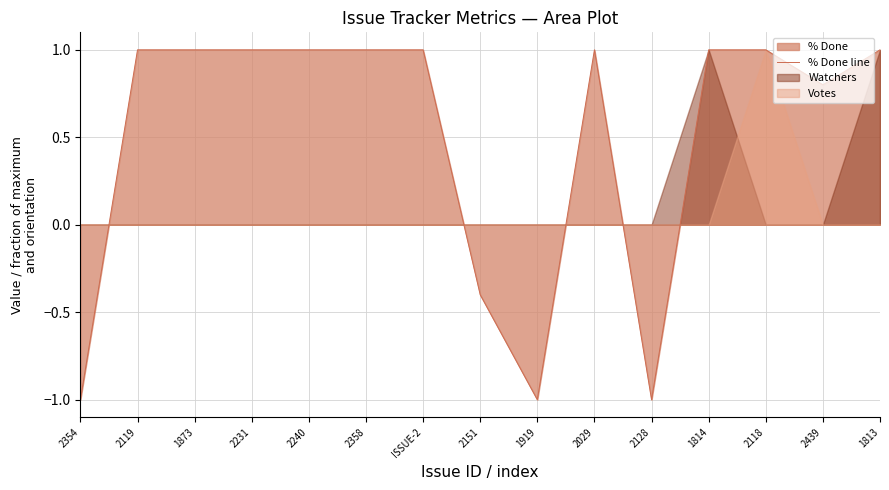

How many lines are shown in the chart?

1